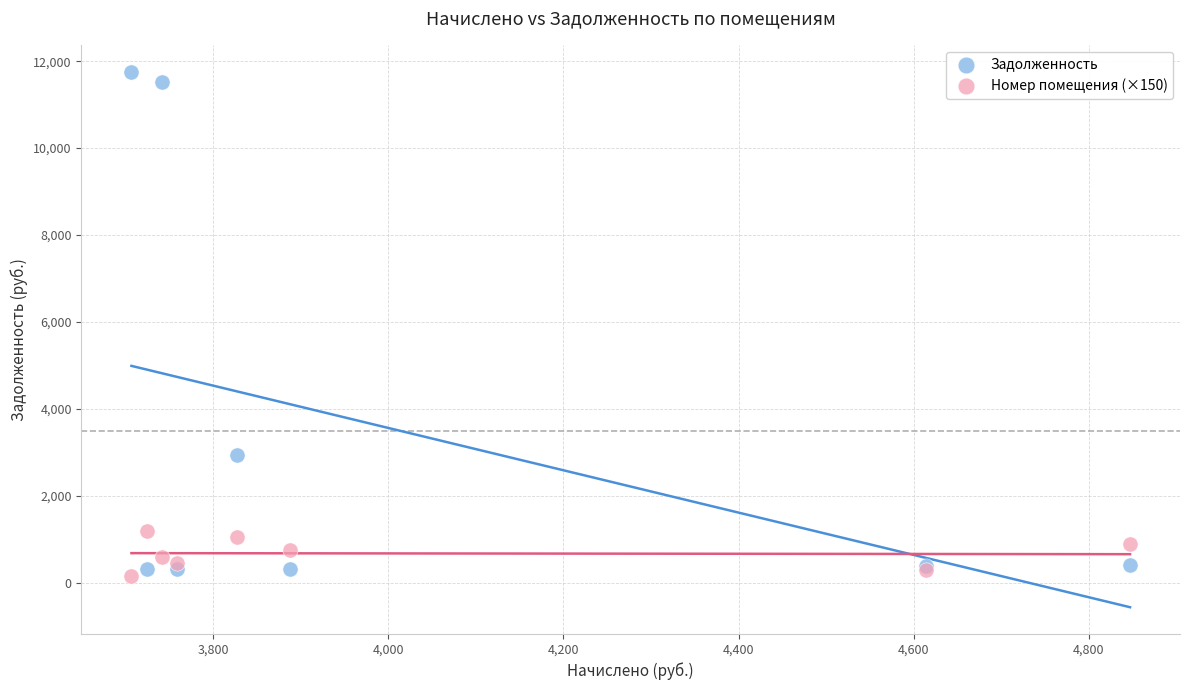

Which series has the largest Y range (max minus min)?

Задолженность